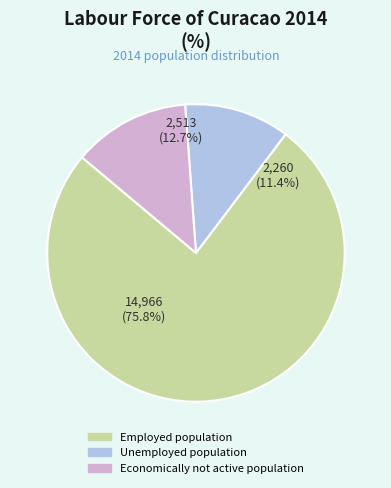

The Economically not active population slice represents 26% of the pie. True or false?

False